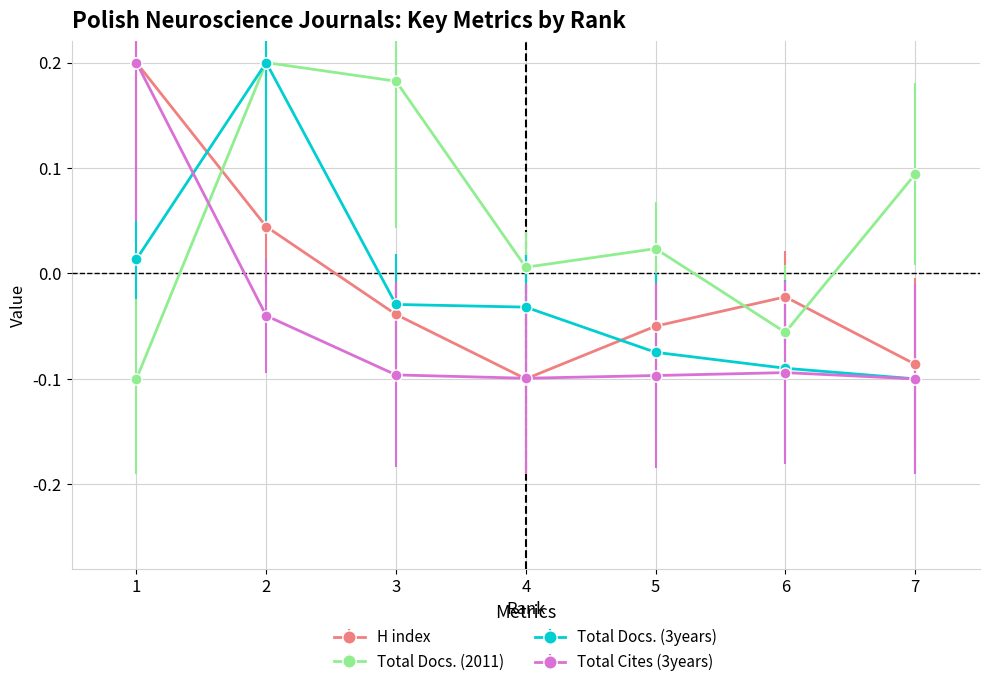

Between which two adjacent categories do Total Docs. (2011) and Total Cites (3years) first intersect?

1 and 2